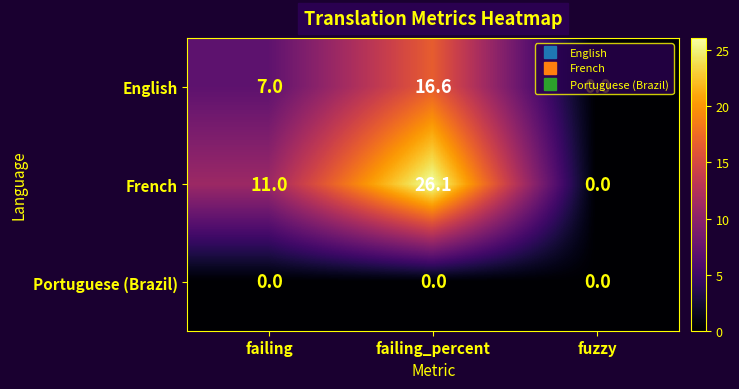

Is the value of French at failing greater than the value of Portuguese (Brazil) at failing?

Yes